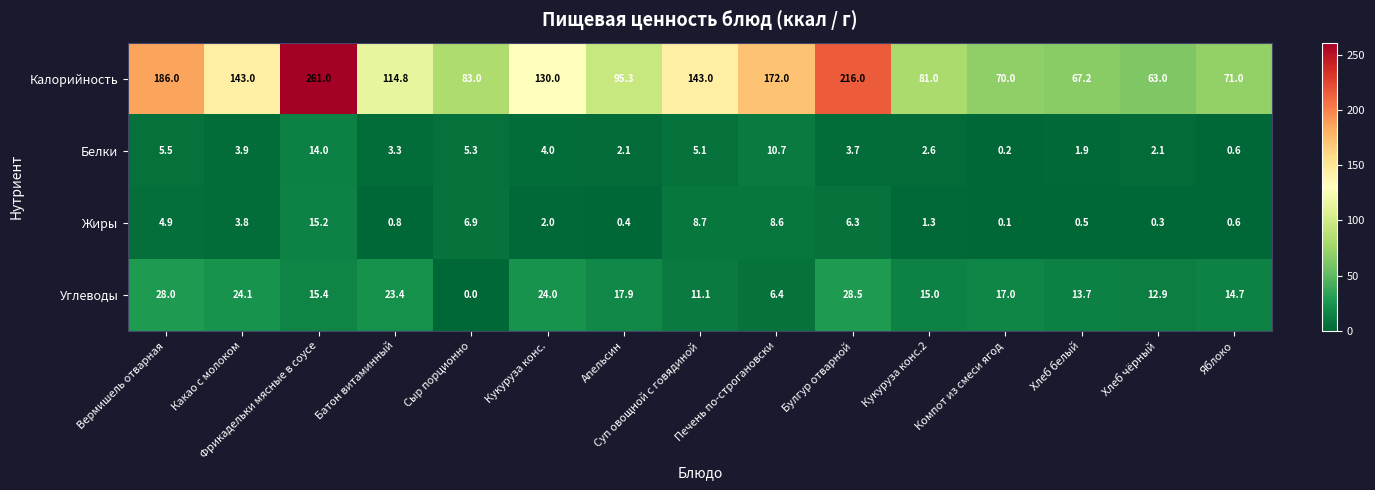

How many data points does each series have?

15